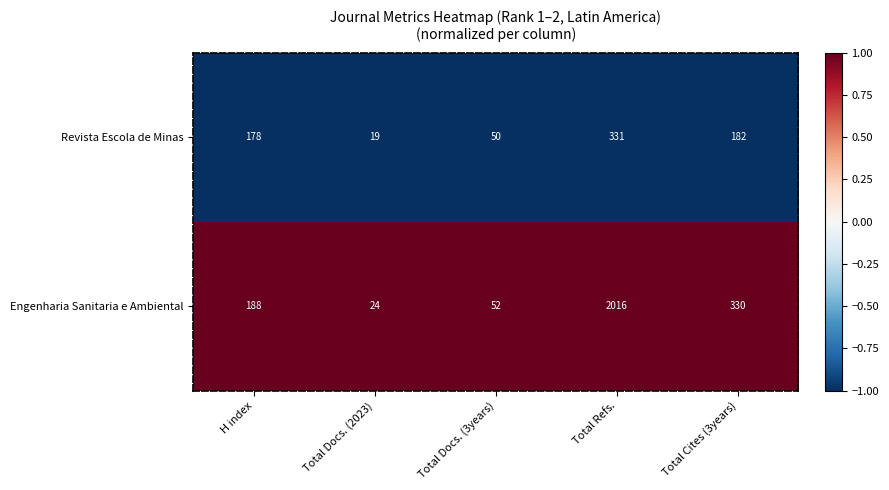

Which series changed the most between Total Docs. (2023) and Total Cites (3years)?

Engenharia Sanitaria e Ambiental